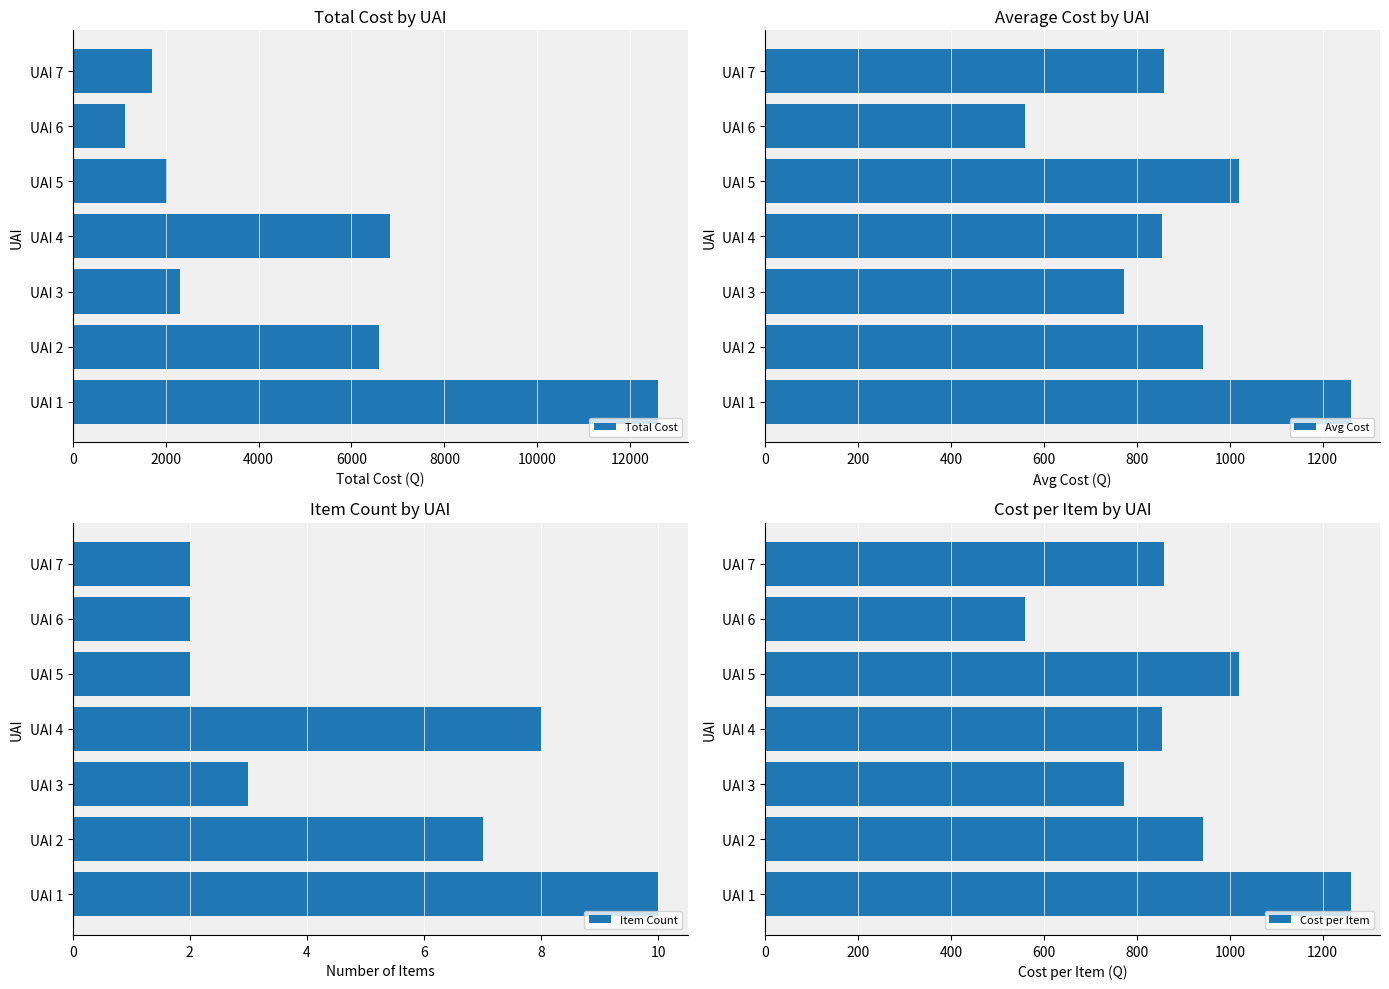

Which category has the highest value in the Total Cost series?

UAI 1